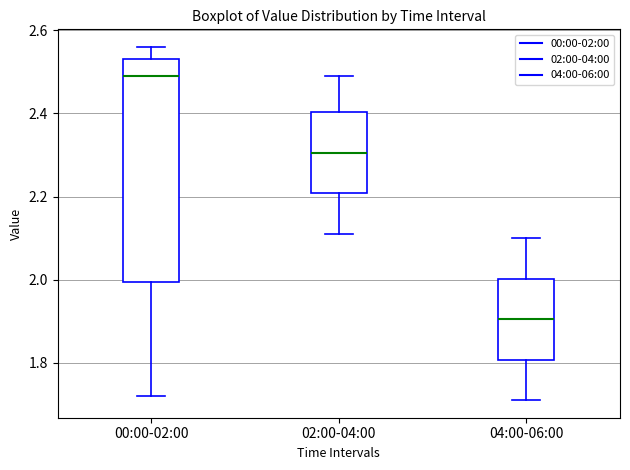

Which box's median line is the lowest?

04:00-06:00